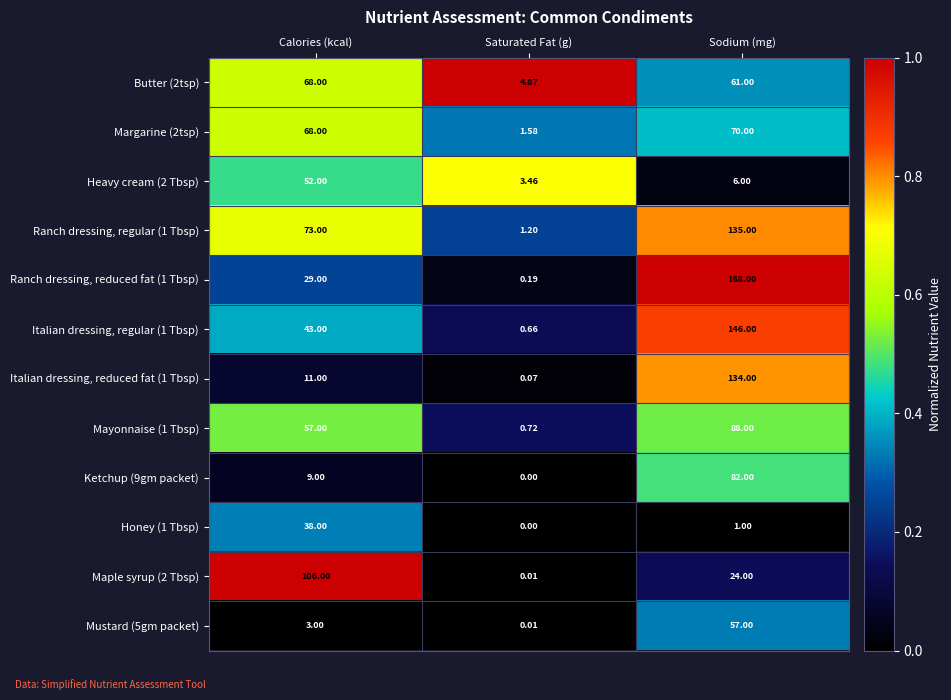

Which series has the widest spread of values?

Ranch dressing, reduced fat (1 Tbsp)